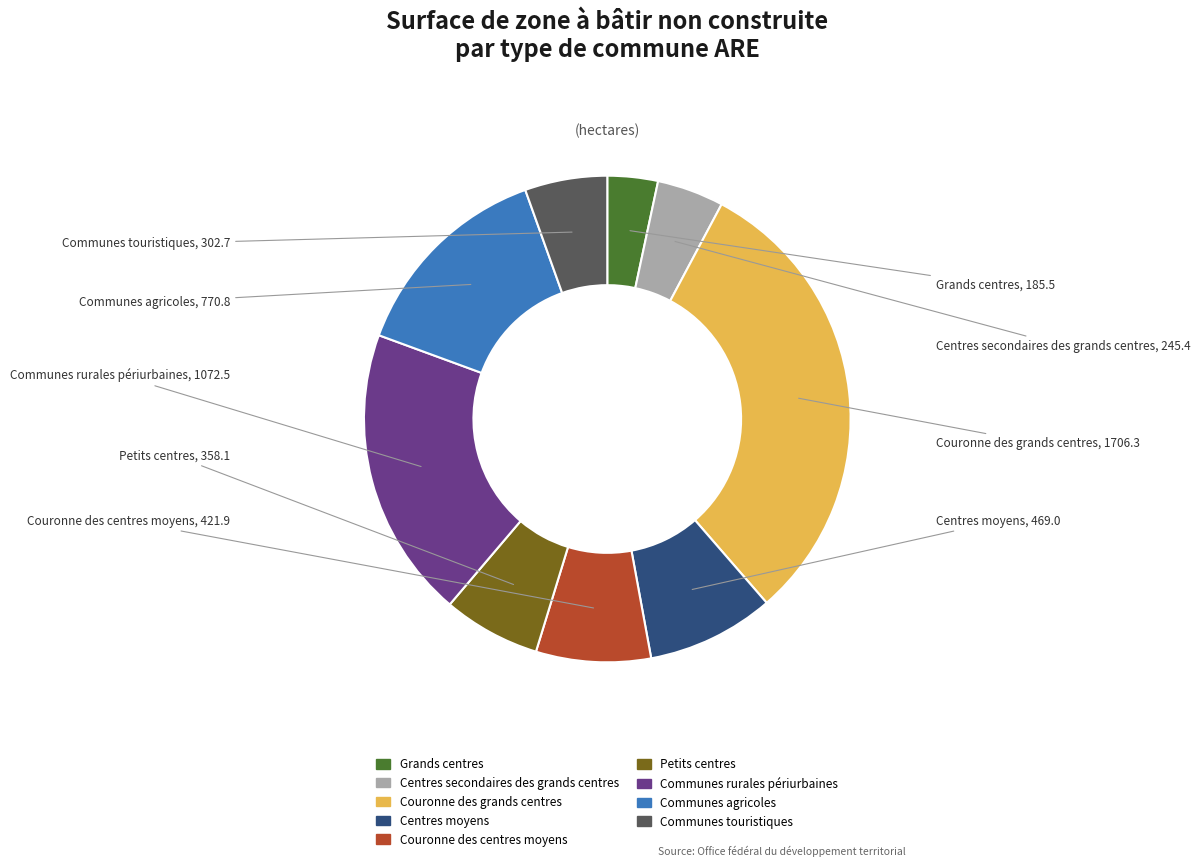

How many segments does this pie chart have?

9